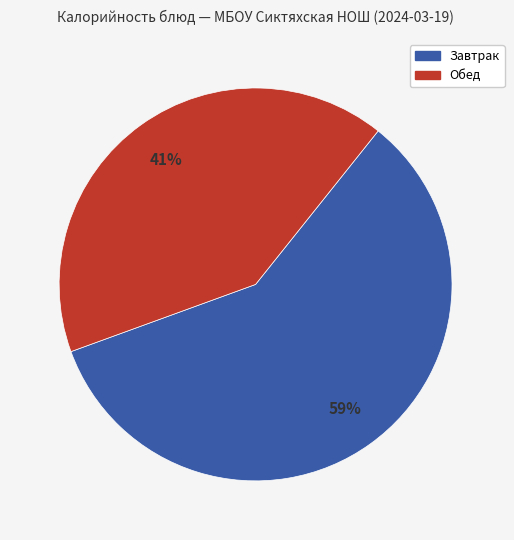

Is there a majority slice in this chart?

Yes